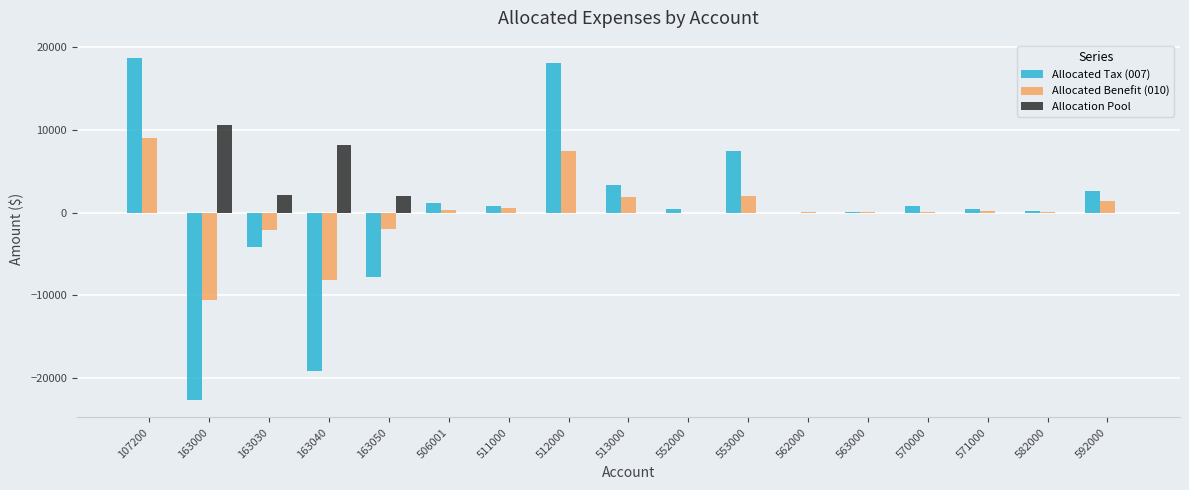

What is the total value across all series at 592000?

3998.7